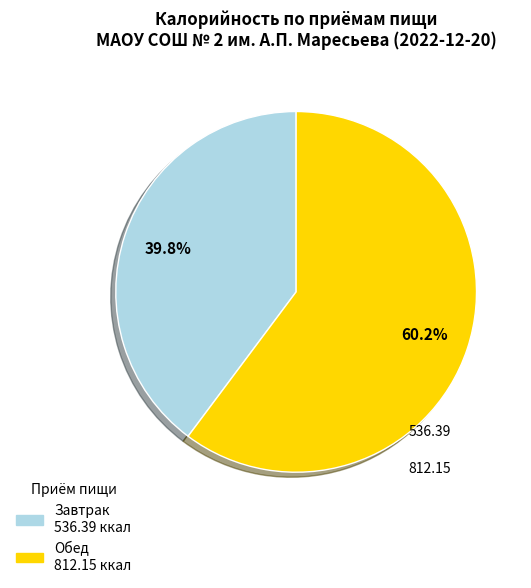

To the nearest percent, what is the combined percentage of Завтрак and Обед?

100%